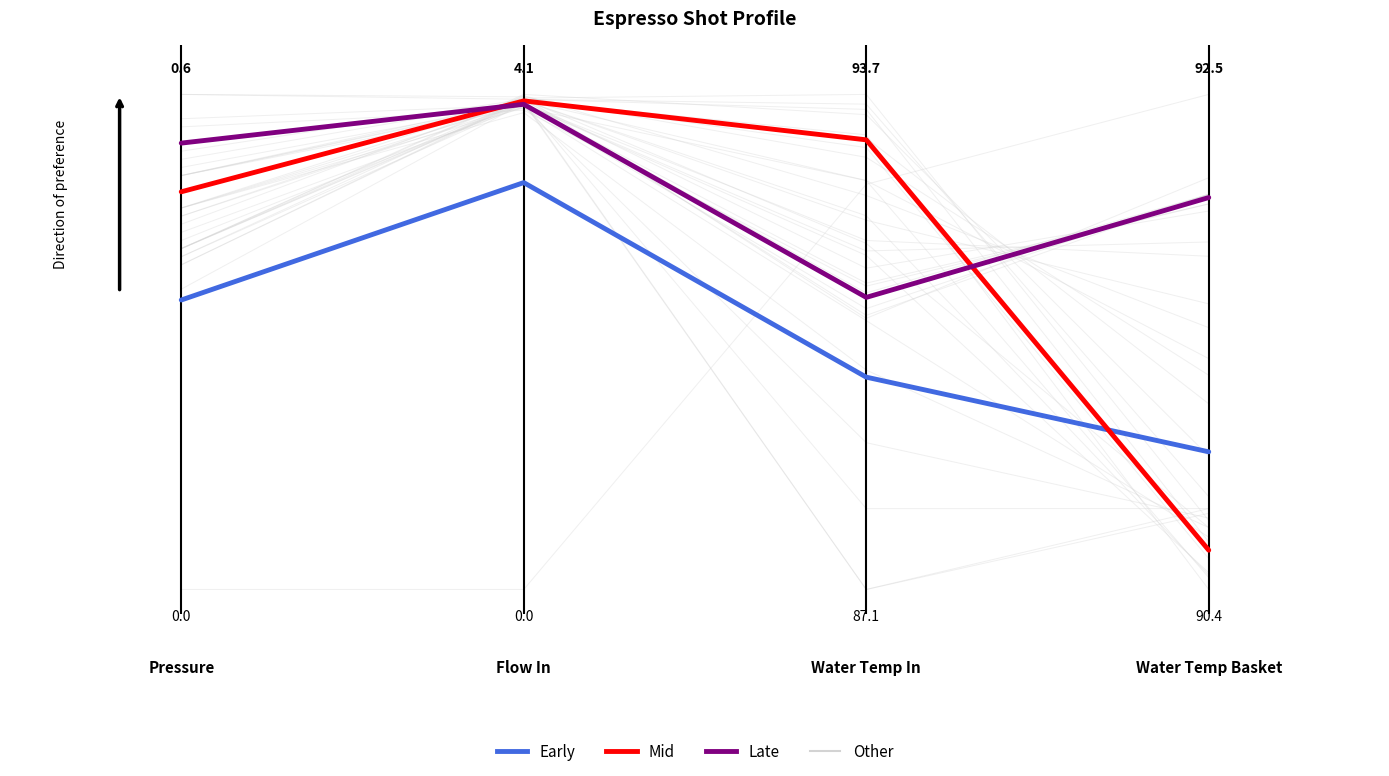

What is the highest value of the Mid series?

1.0